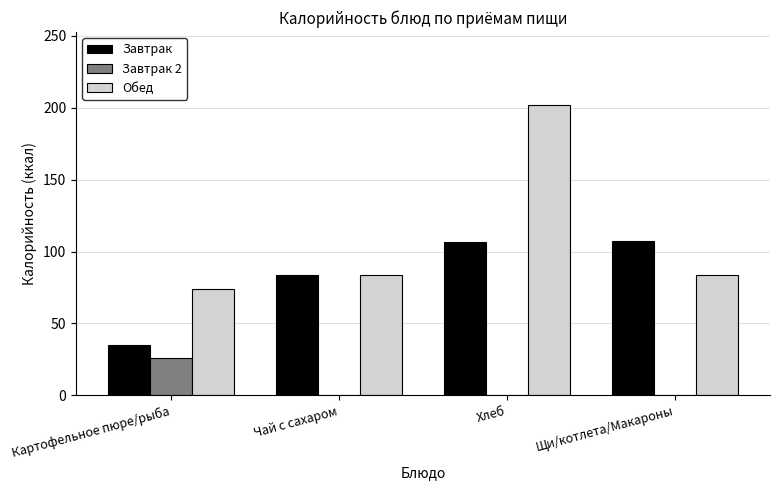

What is the sum of all Обед values?

442.8